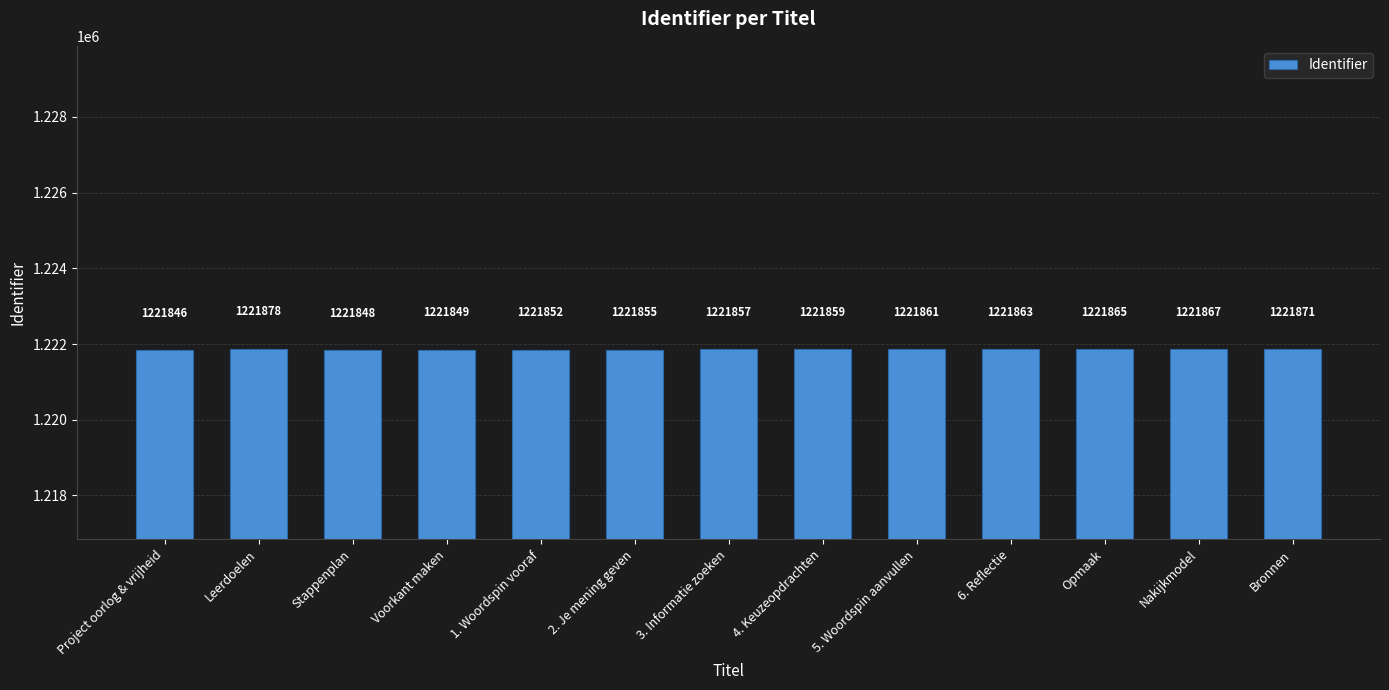

What position from the left is 1. Woordspin vooraf?

5